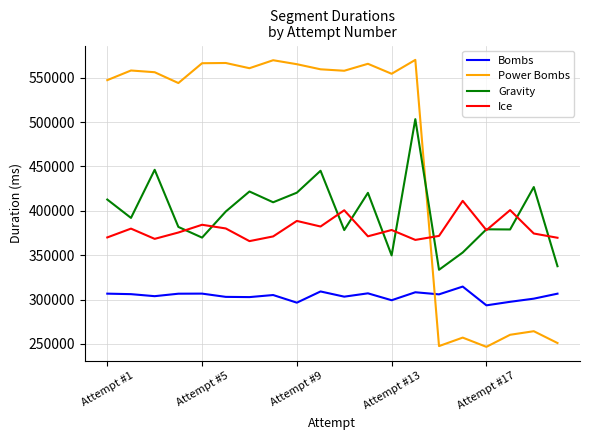

Which series has the largest range (max minus min)?

Power Bombs